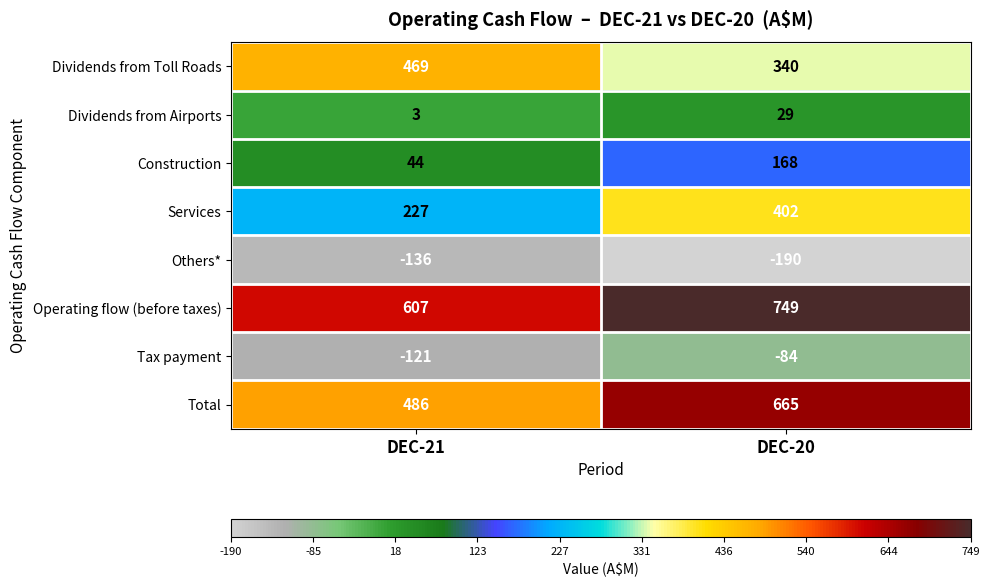

Which series changed the most between DEC-21 and DEC-20?

Total